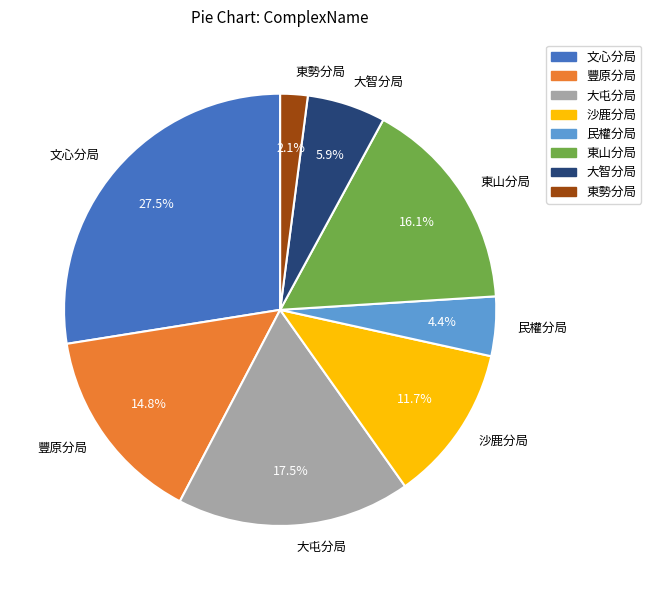

How much of the chart is everything except 民權分局?

95.6%